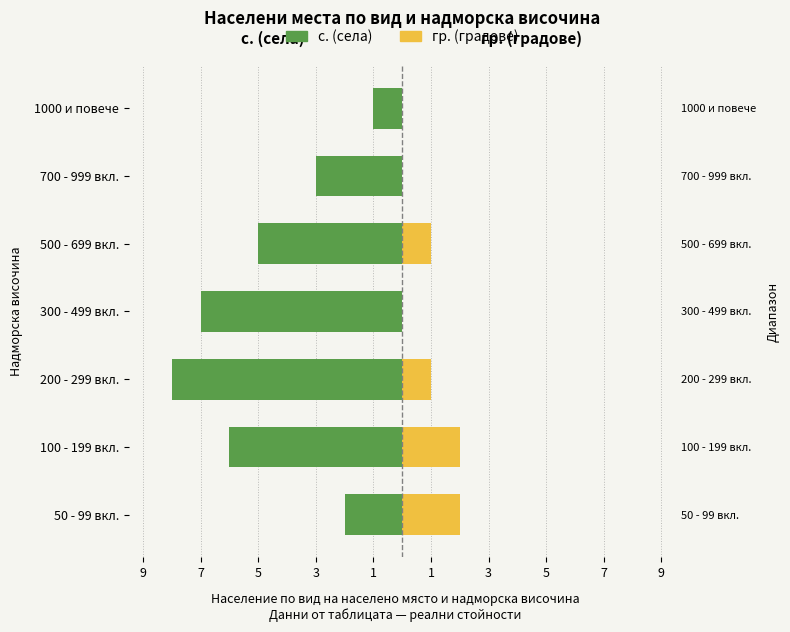

Is it true that с. equals -8 at 200 - 299 вкл.?

True